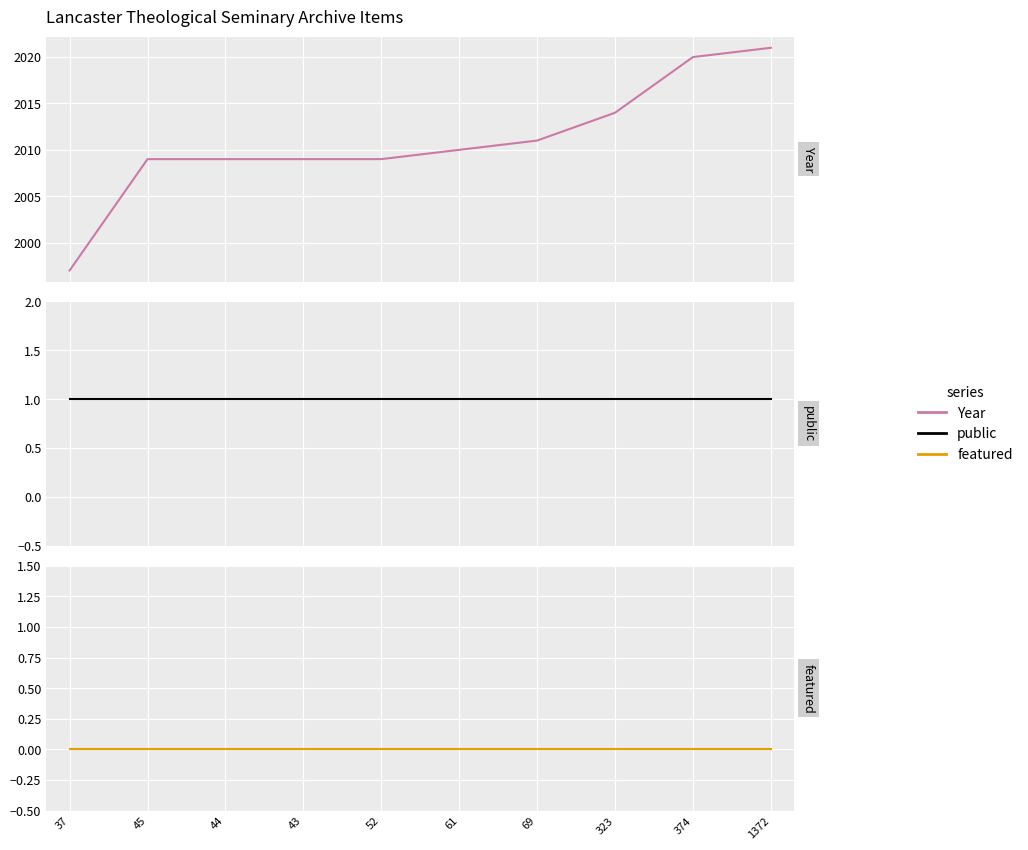

Reading left to right, list all the values displayed in this chart.

Year: 1997	2009	2009	2009	2009	2010	2011	2014	2020	2021
public: 1	1	1	1	1	1	1	1	1	1
featured: 0	0	0	0	0	0	0	0	0	0